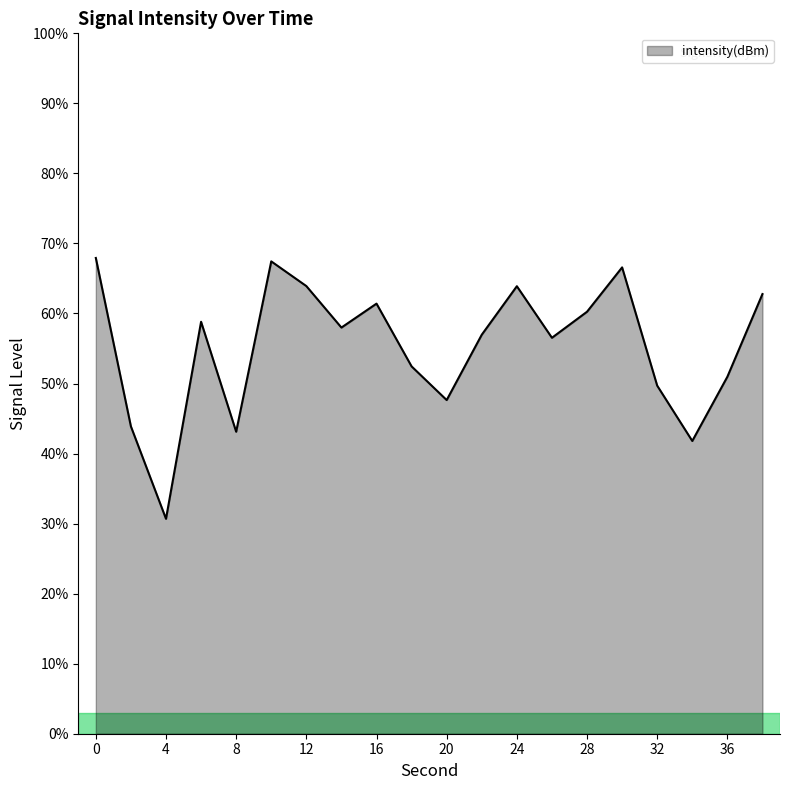

What is the greatest value displayed?

67.9